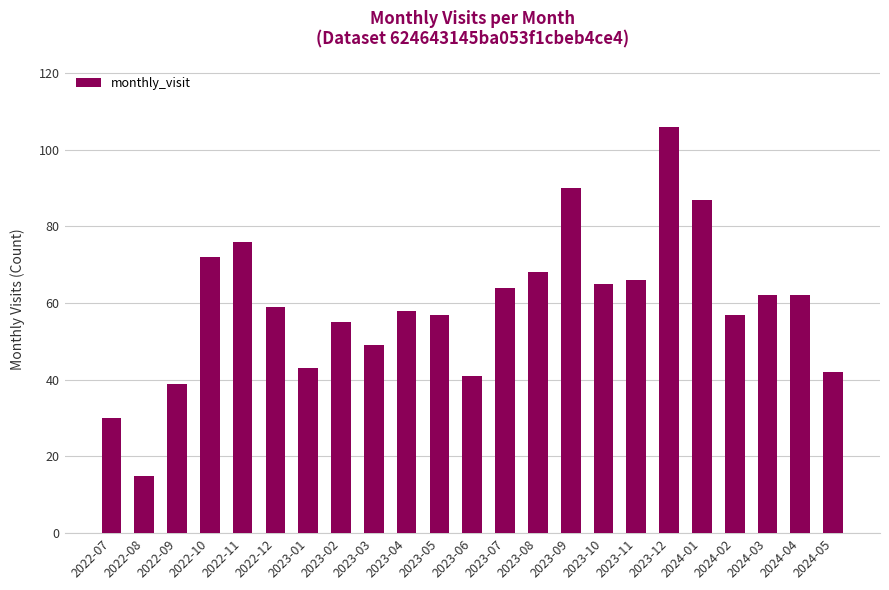

The value at 2023-02 is 55. True or false?

True